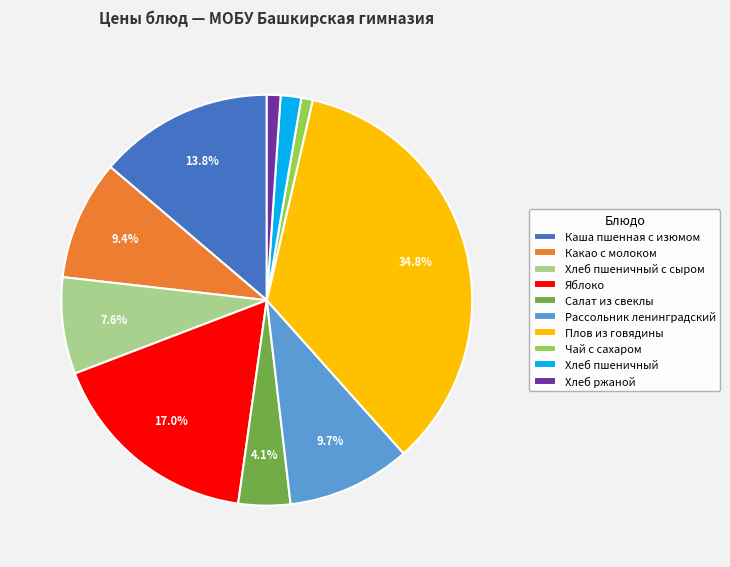

Is Каша пшенная с изюмом the majority of the pie?

No